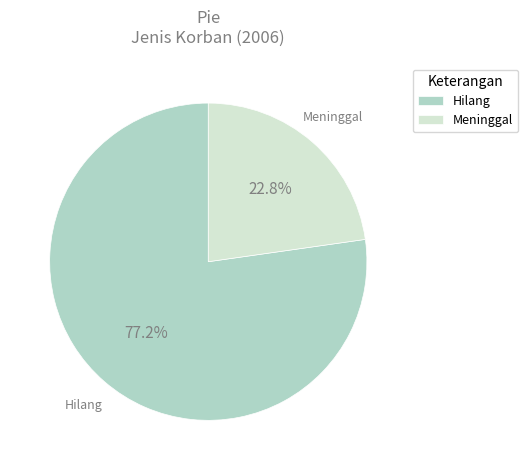

Which has a higher value, Meninggal or Hilang?

Hilang